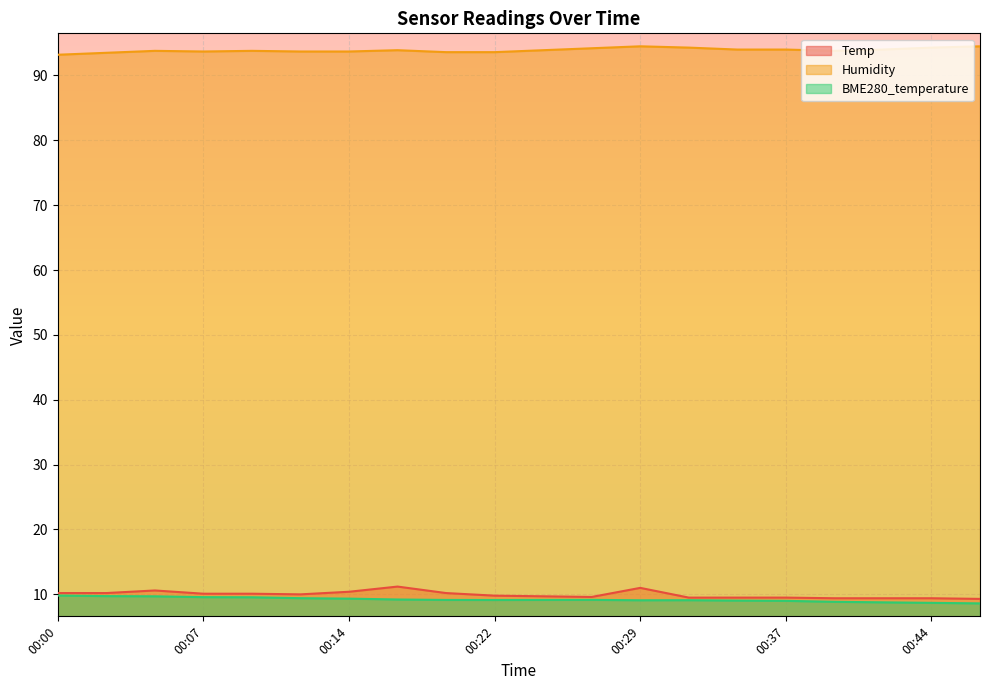

How many interior local valleys does the Humidity series have?

2